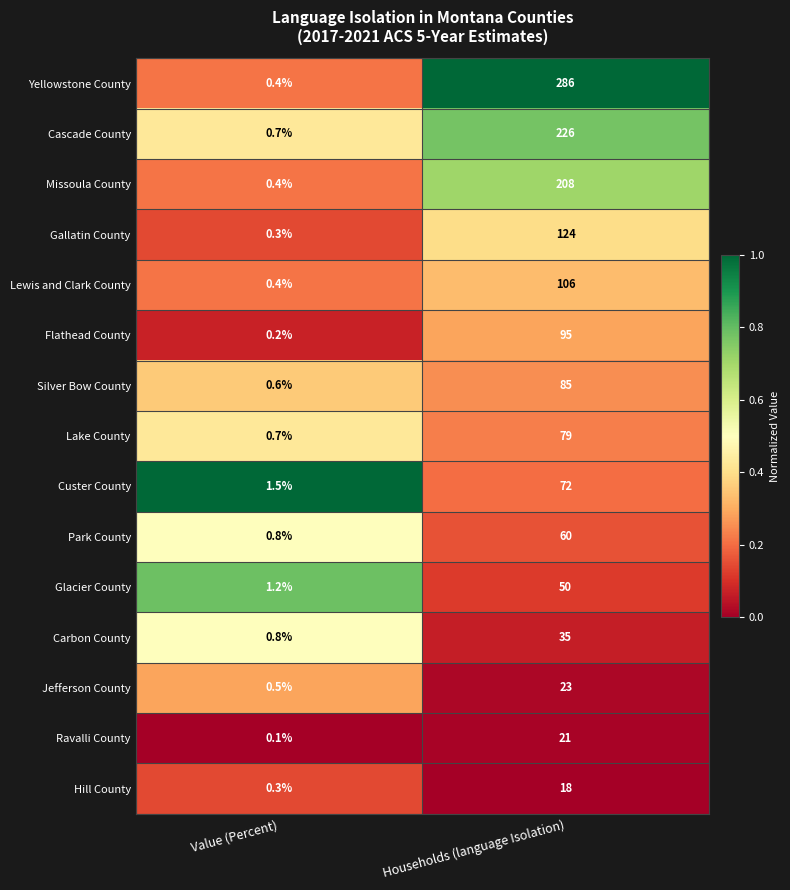

Which series changed the most between Value (Percent) and Households (language Isolation)?

Yellowstone County